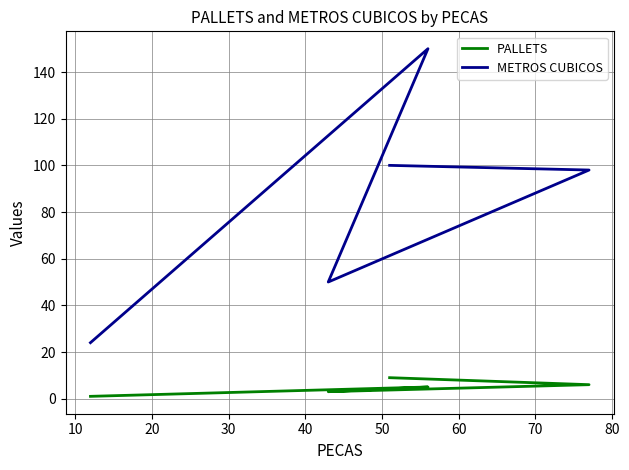

True or false: METROS CUBICOS and PALLETS intersect in this chart.

False